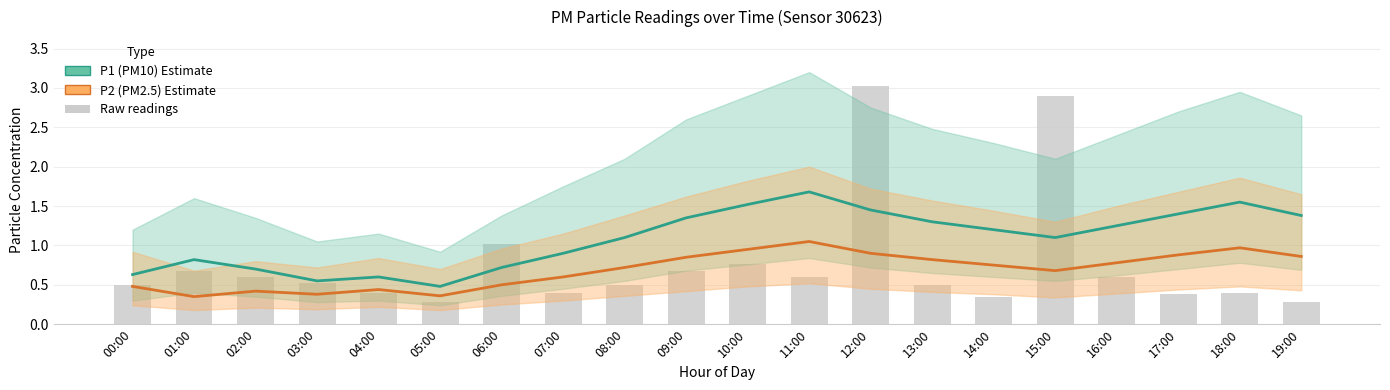

Reading left to right, transcribe all the data shown in this chart.

P1 (PM10): 0.6	0.8	0.7	0.6	0.6	0.5	0.7	0.9	1.1	1.4	1.5	1.7	1.4	1.3	1.2	1.1	1.2	1.4	1.6	1.4
P2 (PM2.5): 0.5	0.3	0.4	0.4	0.4	0.4	0.5	0.6	0.7	0.8	0.9	1.1	0.9	0.8	0.8	0.7	0.8	0.9	1.0	0.9
Raw readings: 0.5	0.7	0.6	0.5	0.4	0.3	1.0	0.4	0.5	0.7	0.8	0.6	3.0	0.5	0.3	2.9	0.6	0.4	0.4	0.3